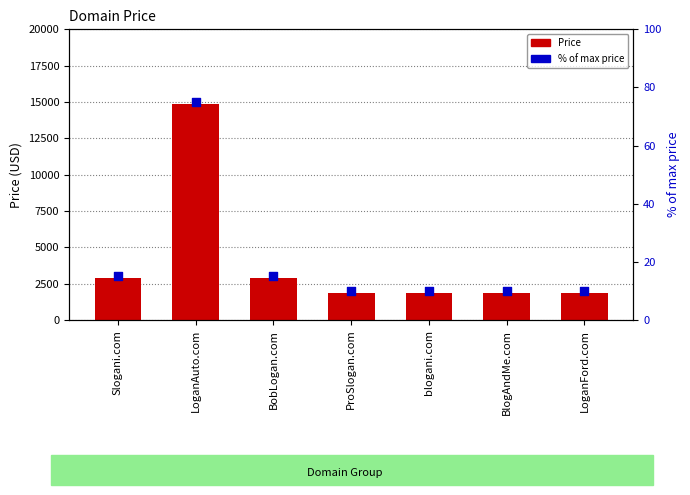

At how many categories does at least one series exceed 7533?

1